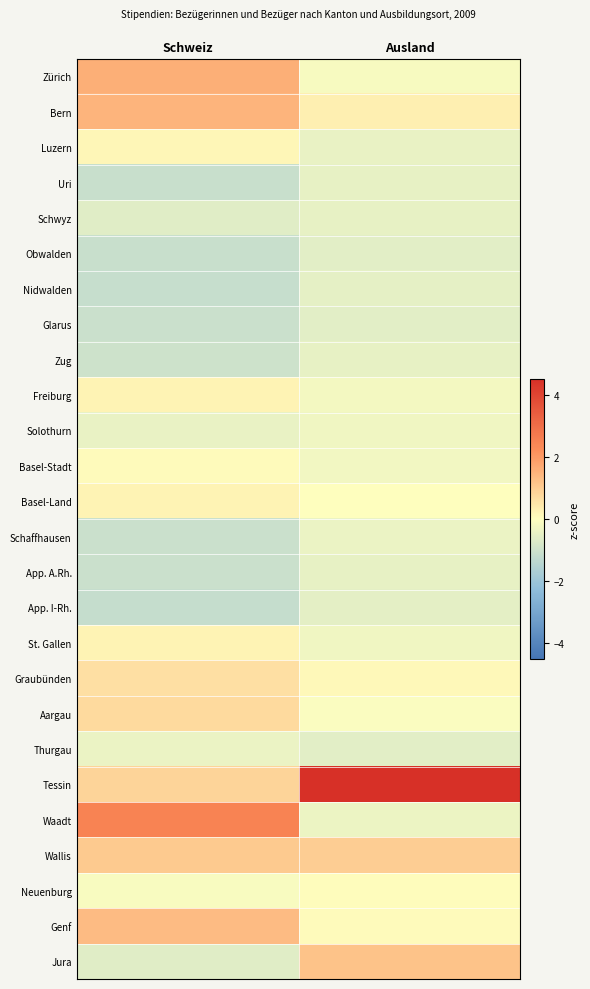

Which series has the largest range (max minus min)?

Tessin